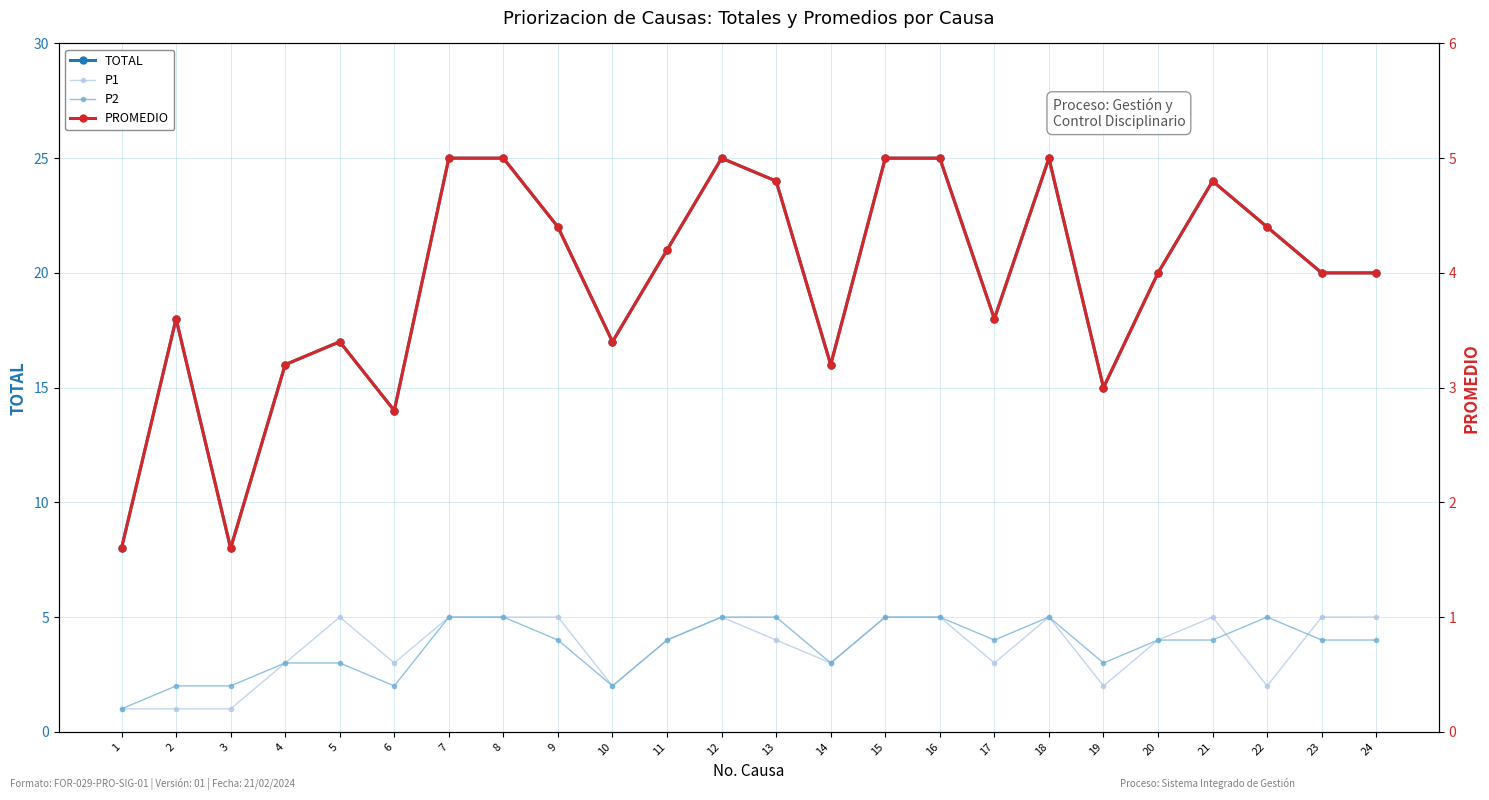

Reading left to right, what are all the values shown in this chart?

TOTAL: 8.0	18.0	8.0	16.0	17.0	14.0	25.0	25.0	22.0	17.0	21.0	25.0	24.0	16.0	25.0	25.0	18.0	25.0	15.0	20.0	24.0	22.0	20.0	20.0
P1: 1.0	1.0	1.0	3.0	5.0	3.0	5.0	5.0	5.0	2.0	4.0	5.0	4.0	3.0	5.0	5.0	3.0	5.0	2.0	4.0	5.0	2.0	5.0	5.0
P2: 1.0	2.0	2.0	3.0	3.0	2.0	5.0	5.0	4.0	2.0	4.0	5.0	5.0	3.0	5.0	5.0	4.0	5.0	3.0	4.0	4.0	5.0	4.0	4.0
PROMEDIO: 1.6	3.6	1.6	3.2	3.4	2.8	5.0	5.0	4.4	3.4	4.2	5.0	4.8	3.2	5.0	5.0	3.6	5.0	3.0	4.0	4.8	4.4	4.0	4.0